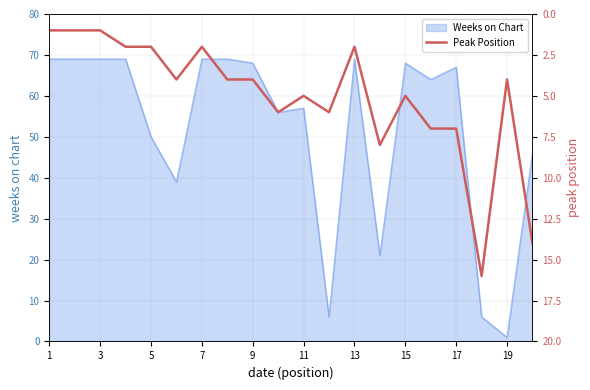

What is the maximum value for Weeks on Chart?

69